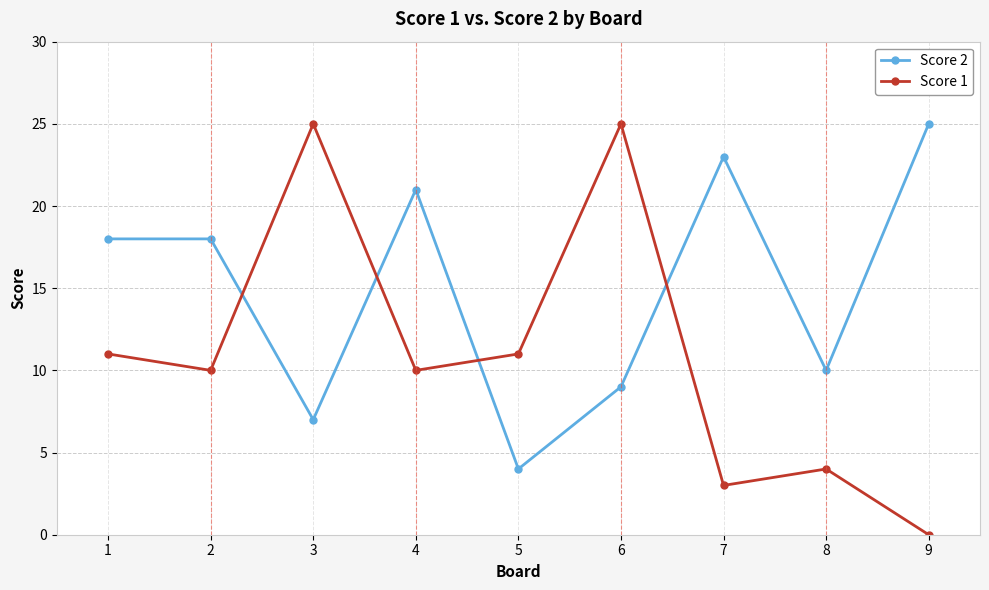

Rank the series by their average value, from lowest to highest.

Score 1, Score 2